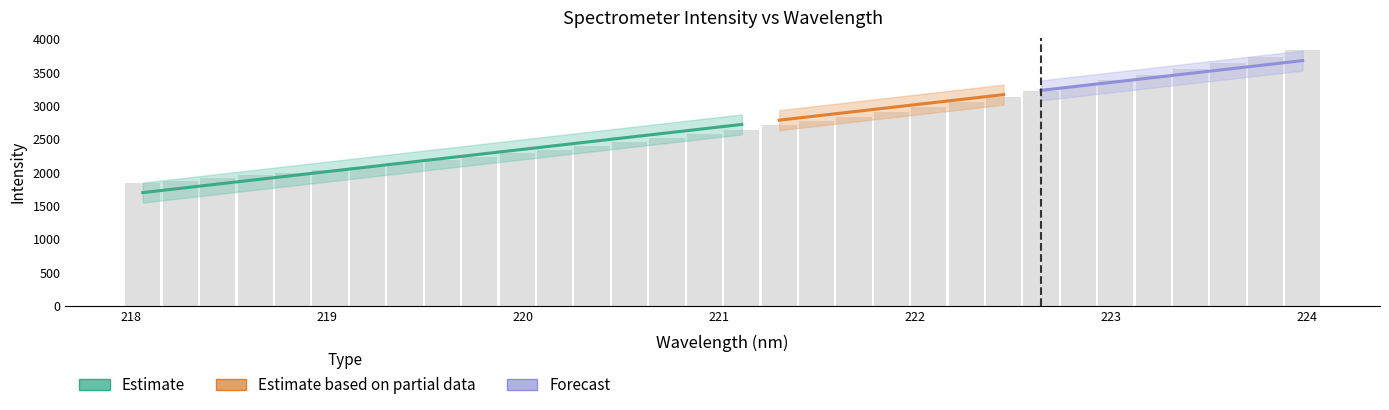

What is the difference between the maximum and minimum values?

1995.2